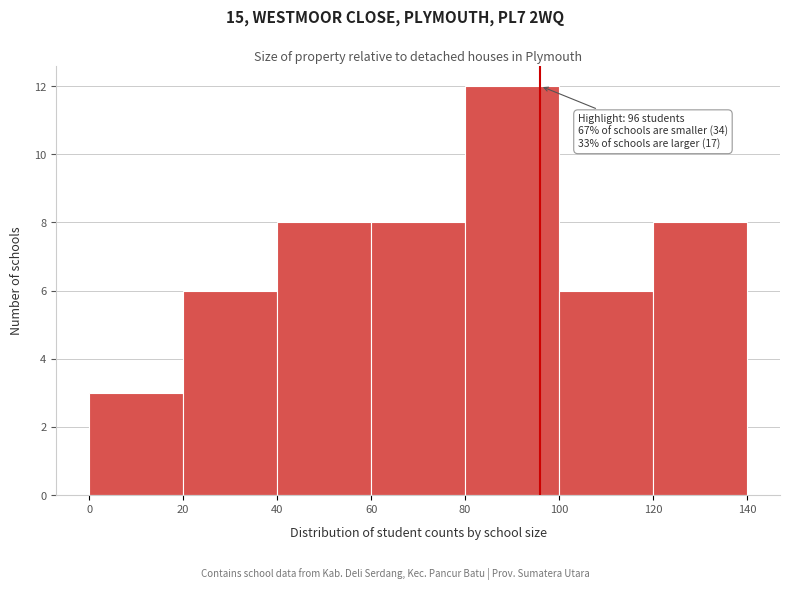

Over which range of the x-axis is the bar tallest?

80 to 100